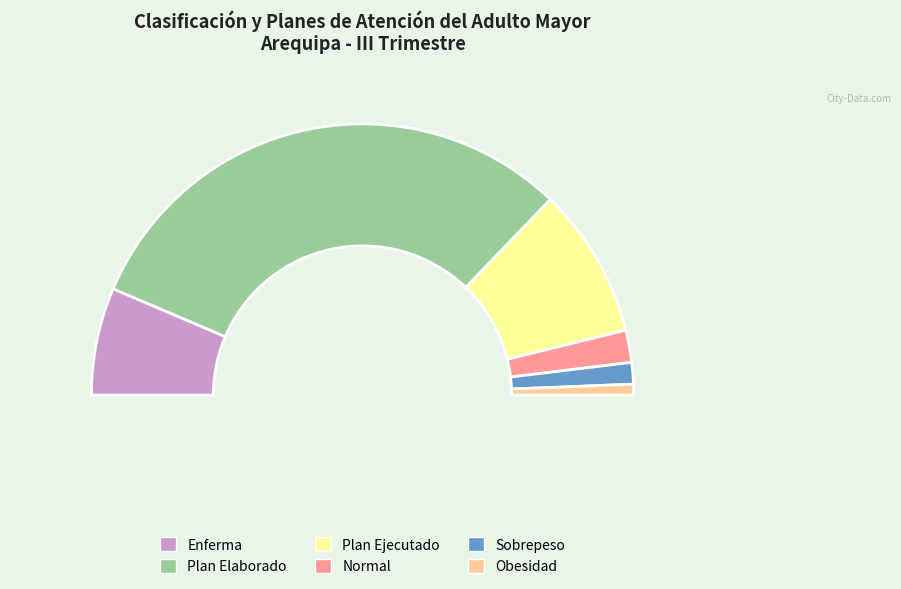

Count the number of slices in the pie.

8